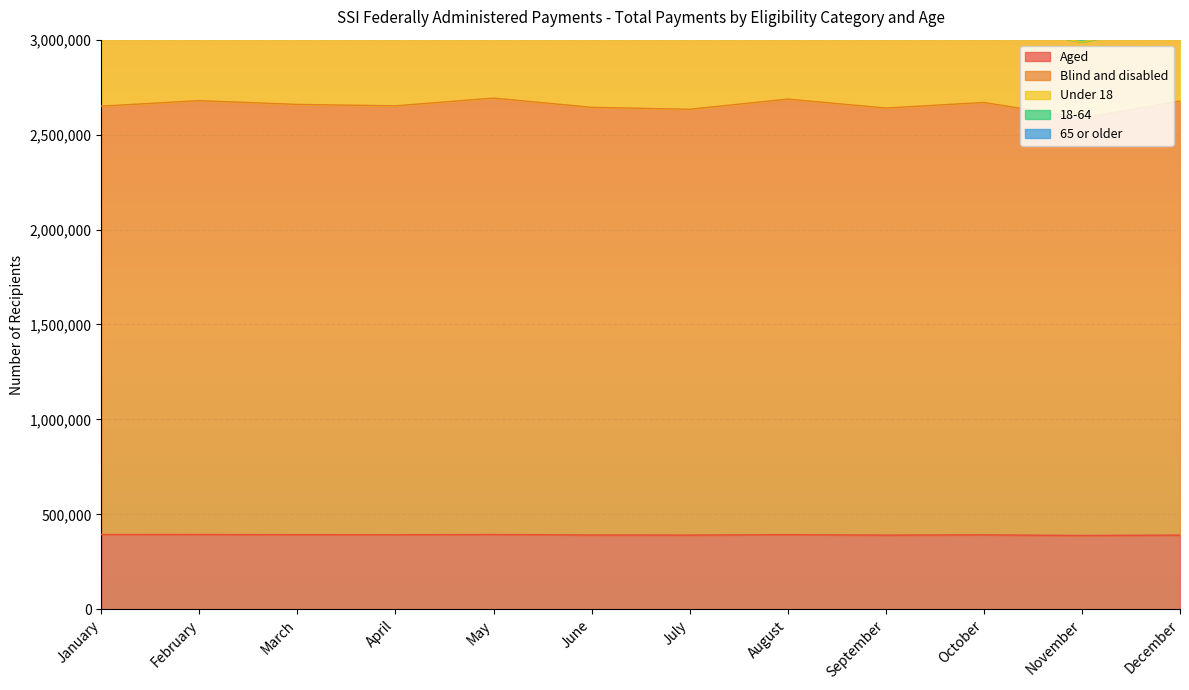

At how many categories does at least one series exceed 1505986?

12